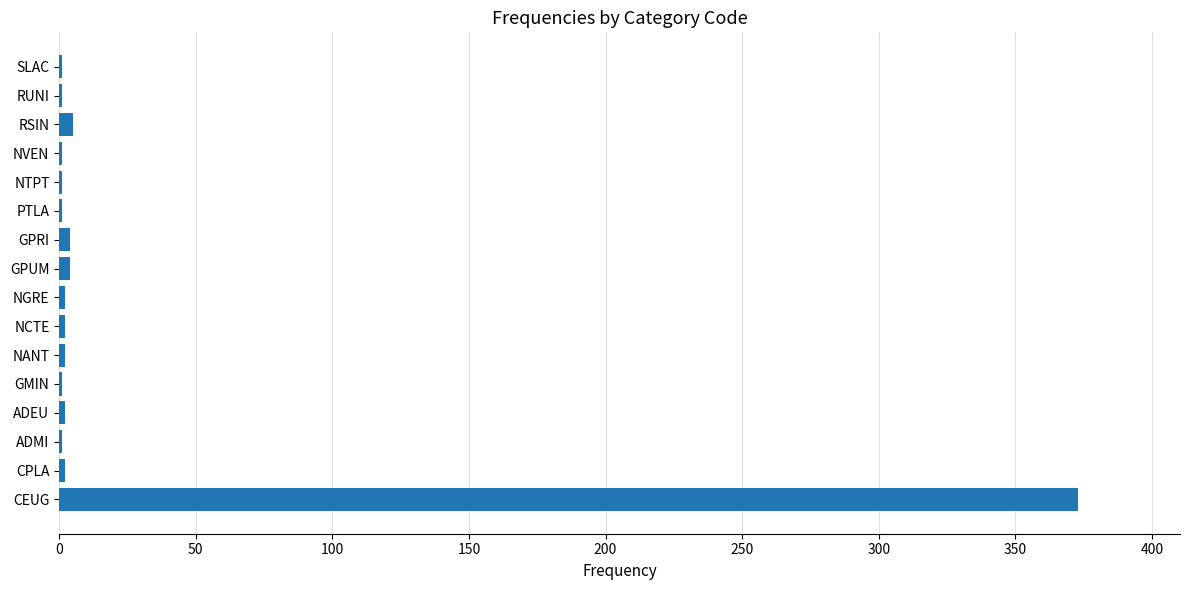

Which label corresponds to the largest value in the chart?

CEUG